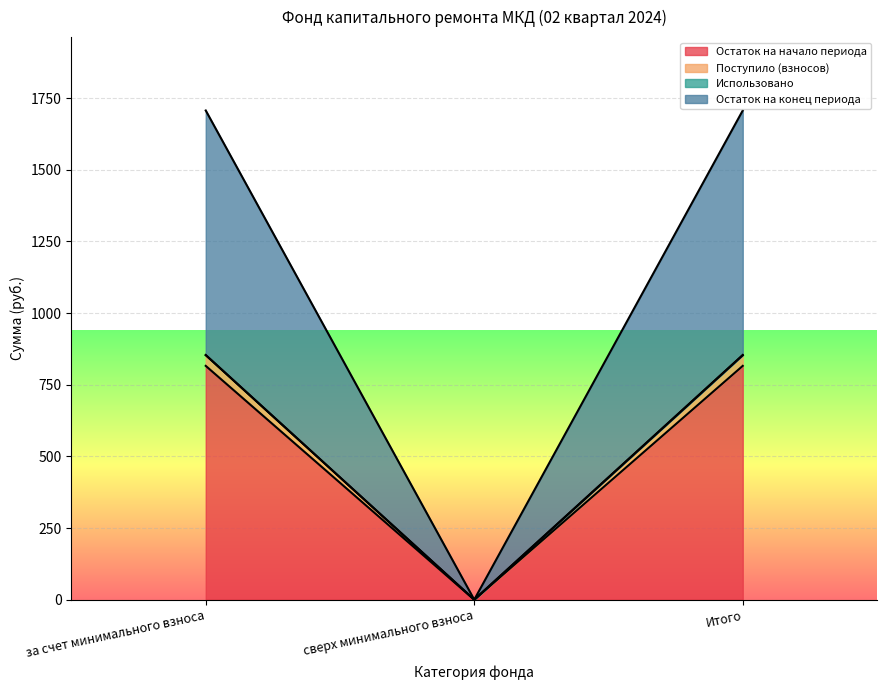

The value of Остаток на начало периода at Итого is 1061.6. True or false?

False